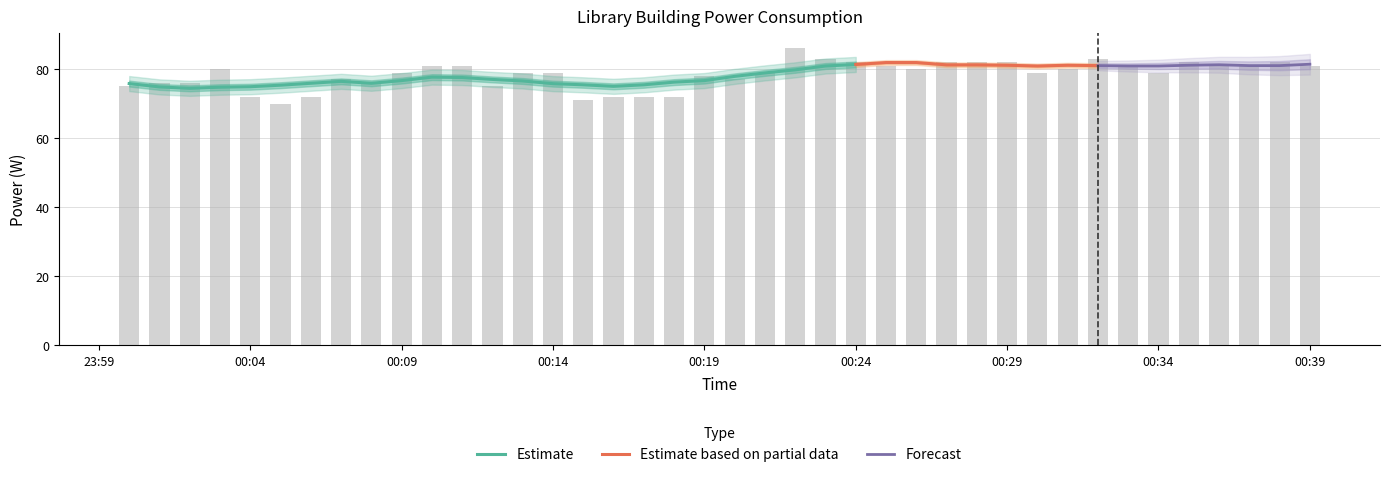

What position from the left is 2024-03-10T00:06:00?

7